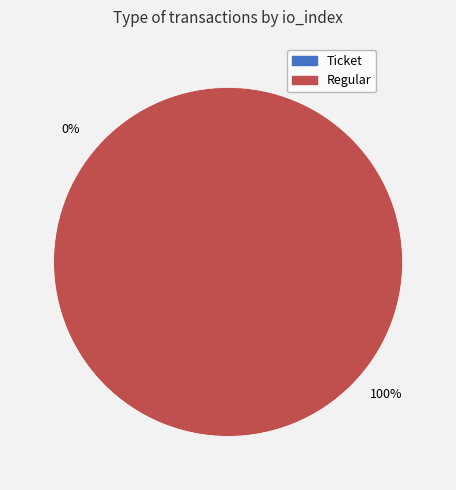

To the nearest percent, what percentage of the pie is Regular?

100%